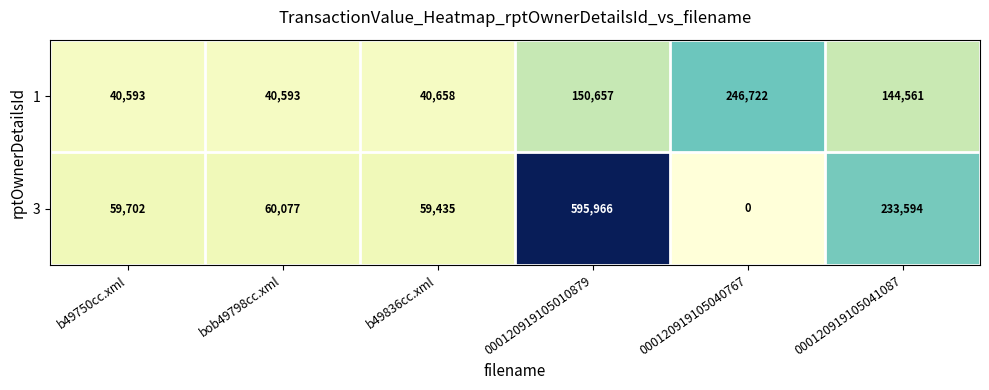

Reading right to left, extract all data points from this chart.

1: 144561	246722	150657	40658	40593	40593
3: 233594	0	595966	59435	60077	59702